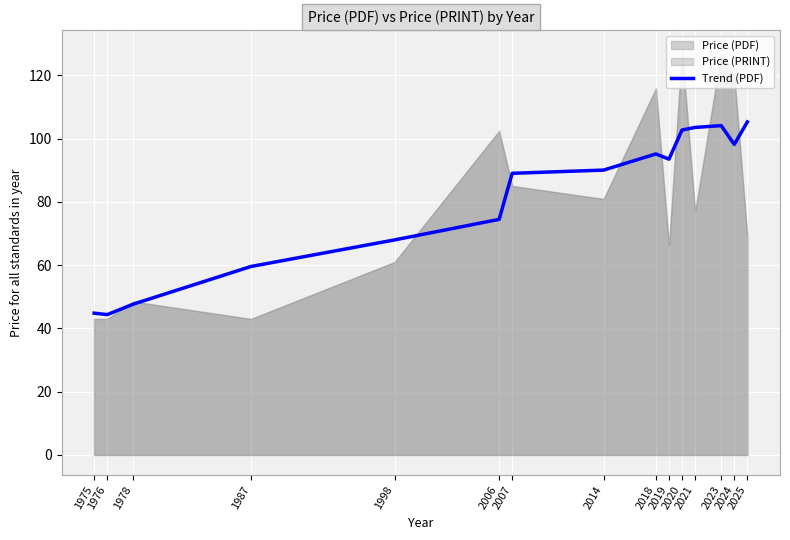

True or false: there are more than 2 points higher than both neighbors.

False